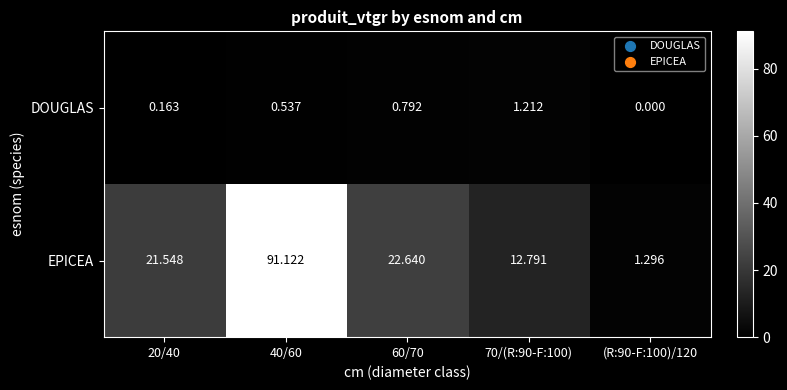

Which series has the largest range (max minus min)?

EPICEA